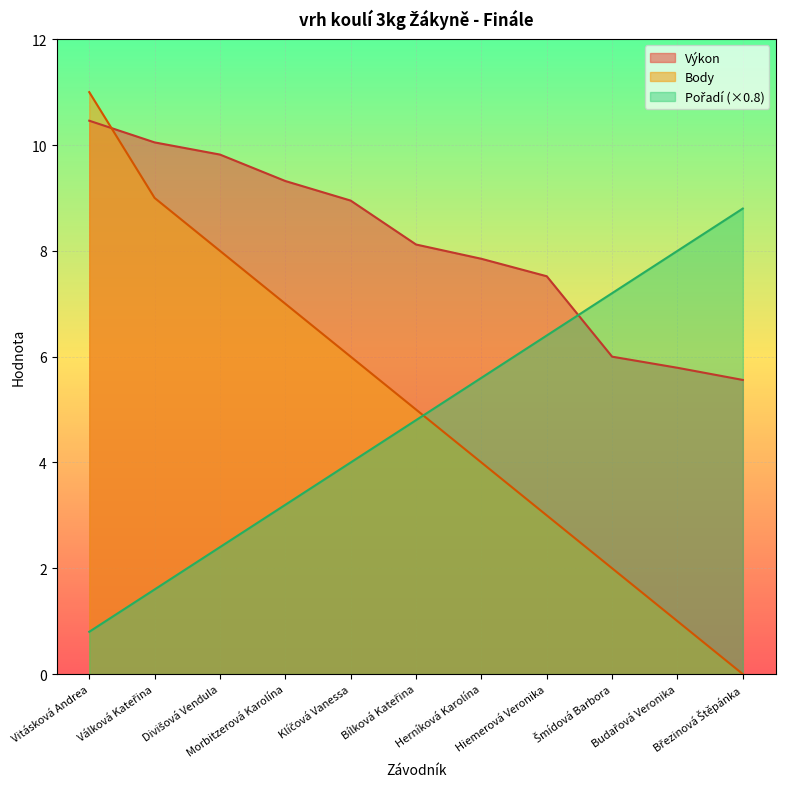

Is the value of Výkon at Divišová Vendula greater than the value of Body at Vitásková Andrea?

No